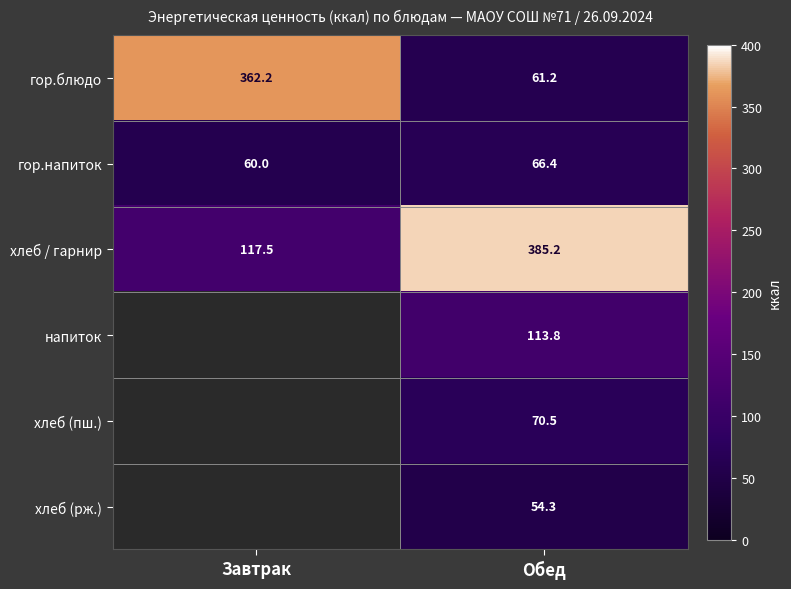

What is the difference between the highest and lowest values at Обед?

330.9